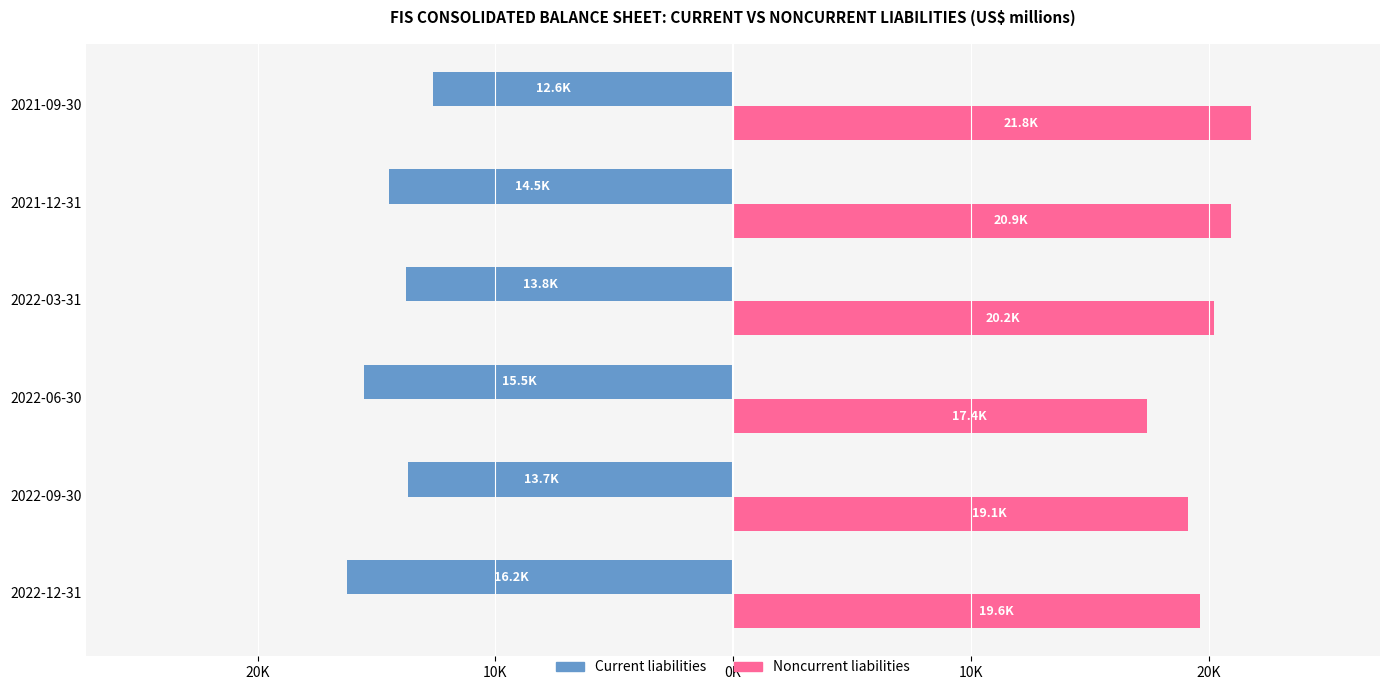

What are all the series names shown in the legend?

Current liabilities, Noncurrent liabilities